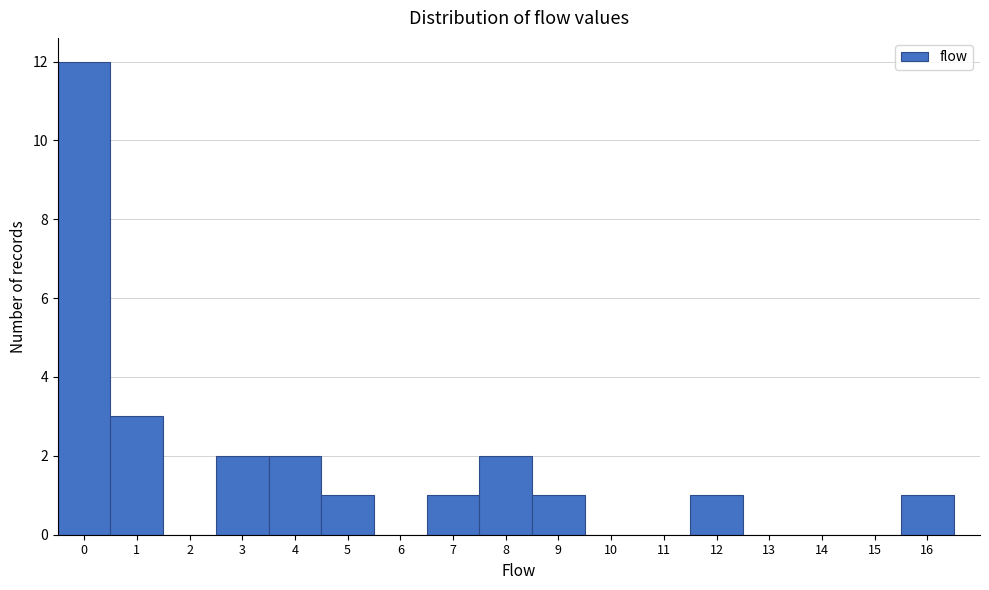

Reading left to right, list every bar in this chart as the range it spans on the x-axis followed by its height. The values are not printed on the chart, so give them approximately, as read against the axis.

-0.5 to 0.5: 12
0.5 to 1.5: 3
1.5 to 2.5: 0
2.5 to 3.5: 2
3.5 to 4.5: 2
4.5 to 5.5: 1
5.5 to 6.5: 0
6.5 to 7.5: 1
7.5 to 8.5: 2
8.5 to 9.5: 1
9.5 to 10.5: 0
10.5 to 11.5: 0
11.5 to 12.5: 1
12.5 to 13.5: 0
13.5 to 14.5: 0
14.5 to 15.5: 0
15.5 to 16.5: 1